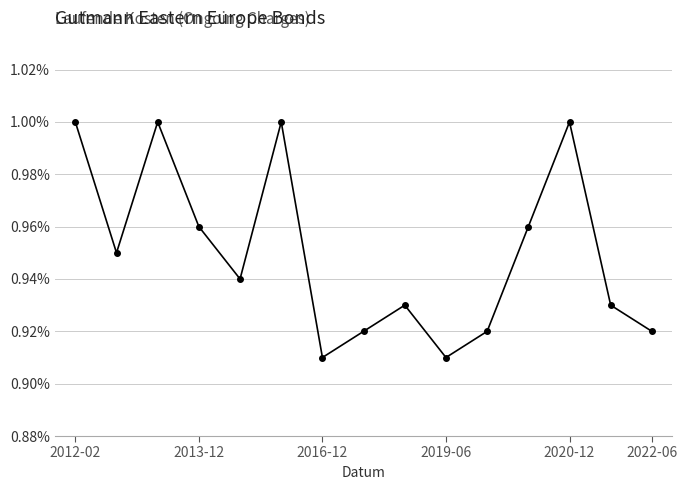

How many interior local valleys (lower than both neighbors) does the data have?

4